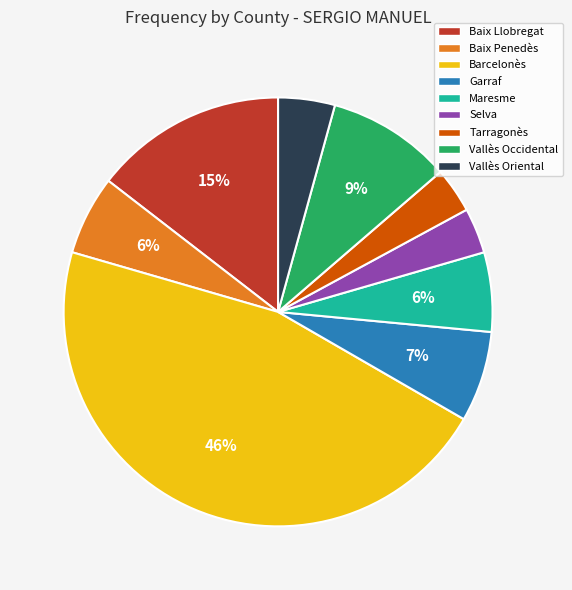

How many slices are in this pie chart?

9